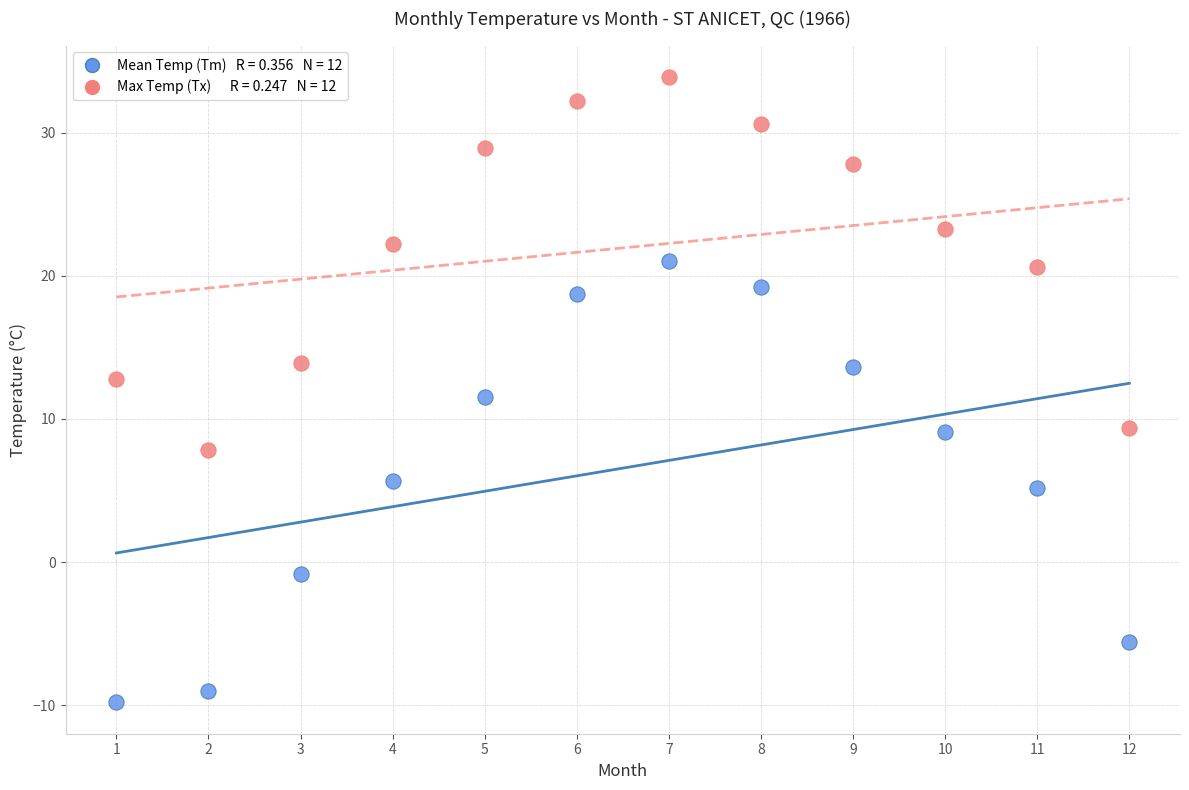

Across all data points, what is the range of X values (max minus min)?

11.0